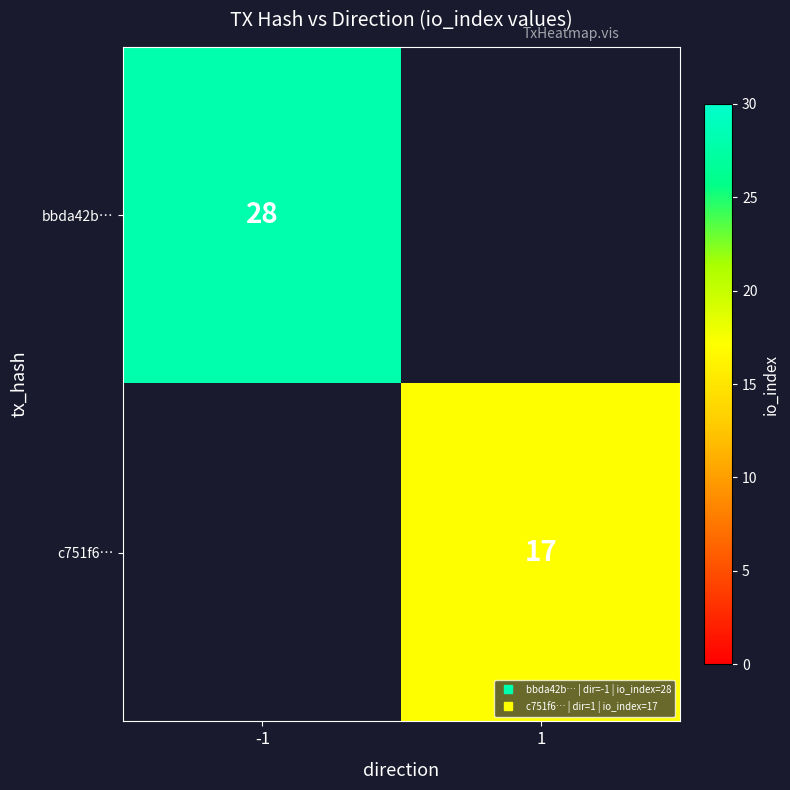

What is the greatest value displayed?

28.0